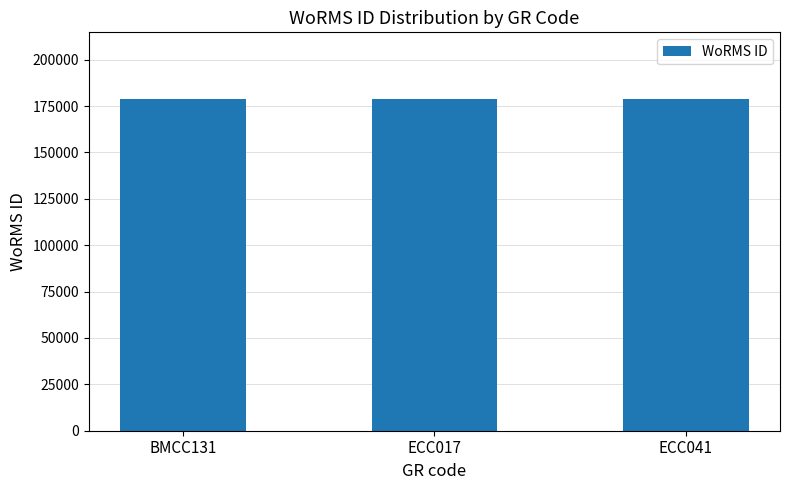

What is the maximum value shown in the chart?

178972